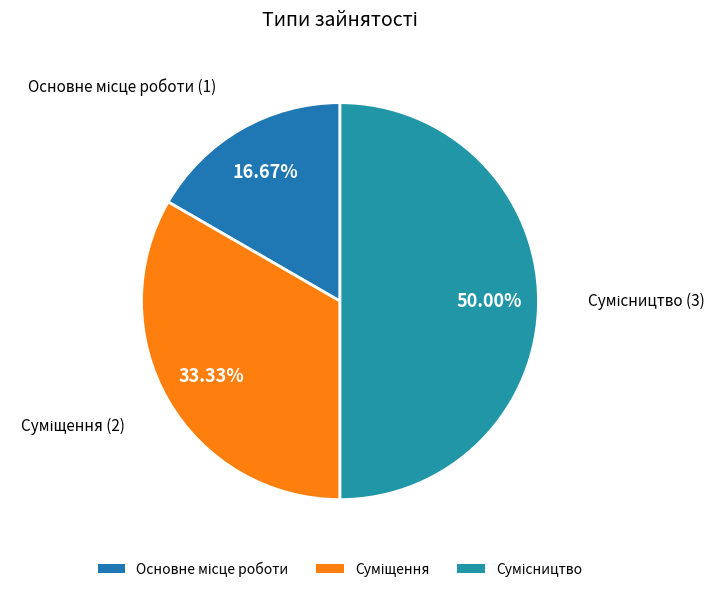

Which slice is the smallest?

Основне місце роботи